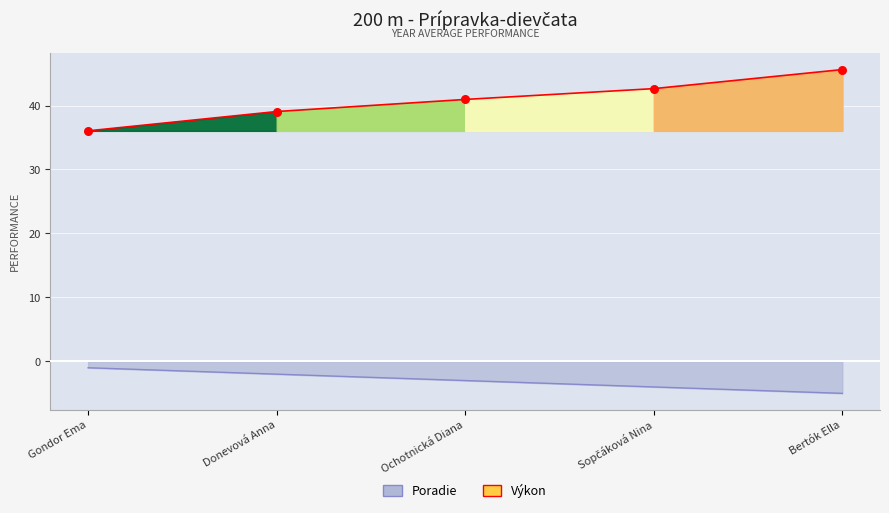

At how many categories does at least one series exceed -2?

5